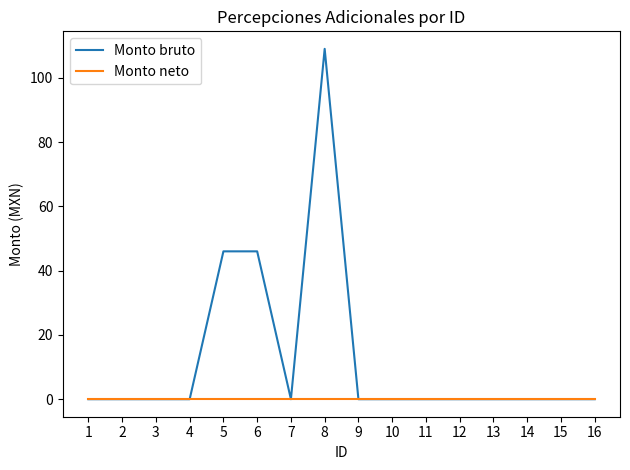

List the series in order of their peak value, highest first.

Monto bruto, Monto neto